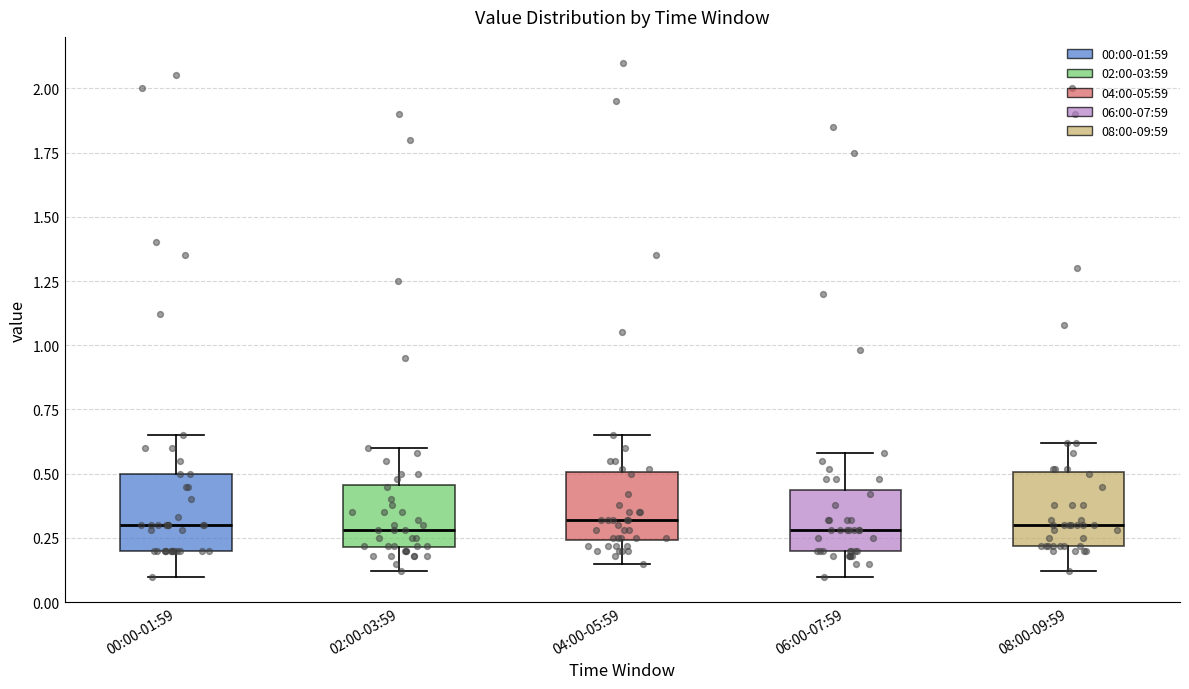

Reading left to right, transcribe this box plot: for each box, give where its median line is, the range the box spans, and where its two whiskers end, as read against the y-axis. The values are not printed on the chart, so give them approximately, as read against the axis.

00:00-01:59: median 0.30, box 0.20 to 0.50, whiskers 0.10 to 0.65
02:00-03:59: median 0.30, box 0.20 to 0.45, whiskers 0.10 to 0.60
04:00-05:59: median 0.30, box 0.25 to 0.50, whiskers 0.15 to 0.65
06:00-07:59: median 0.30, box 0.20 to 0.45, whiskers 0.10 to 0.60
08:00-09:59: median 0.30, box 0.20 to 0.50, whiskers 0.10 to 0.60